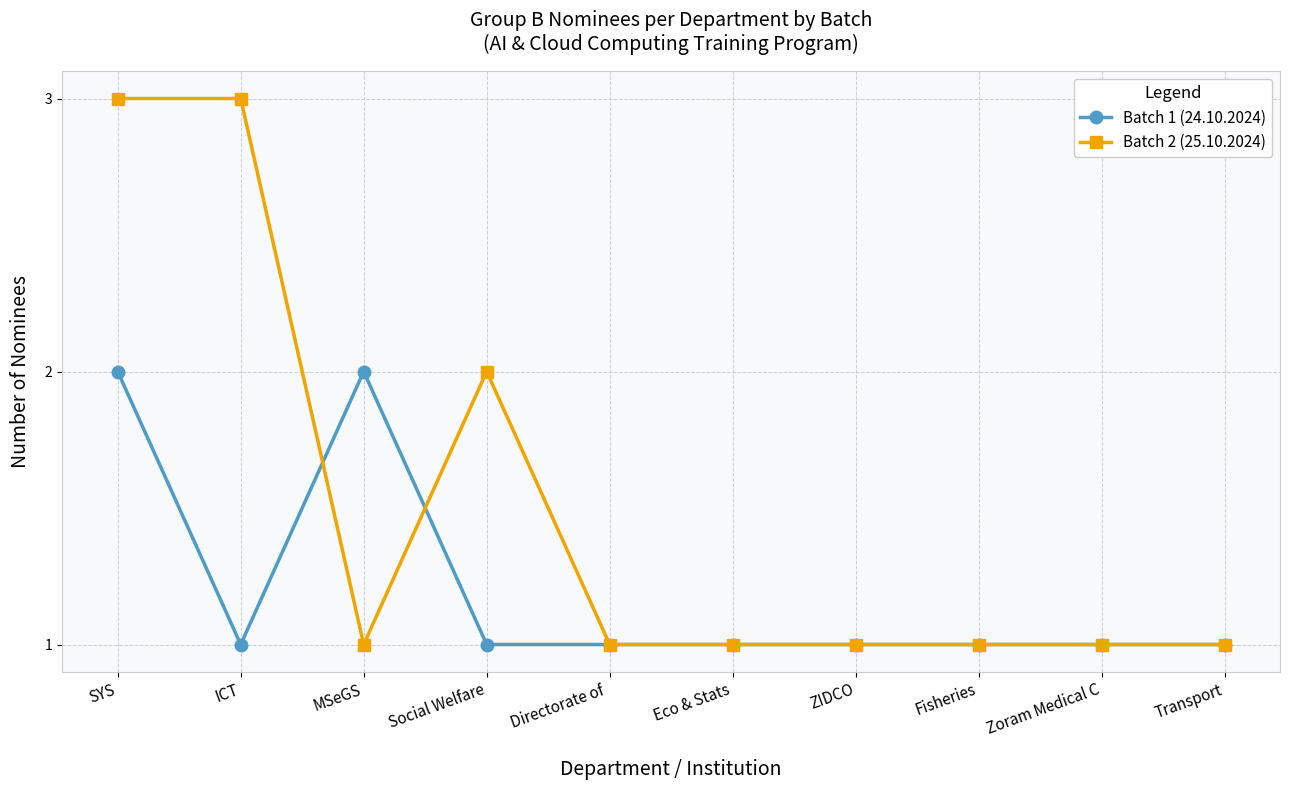

Rank the series by their maximum value, from highest to lowest.

Batch 2 (25.10.2024), Batch 1 (24.10.2024)